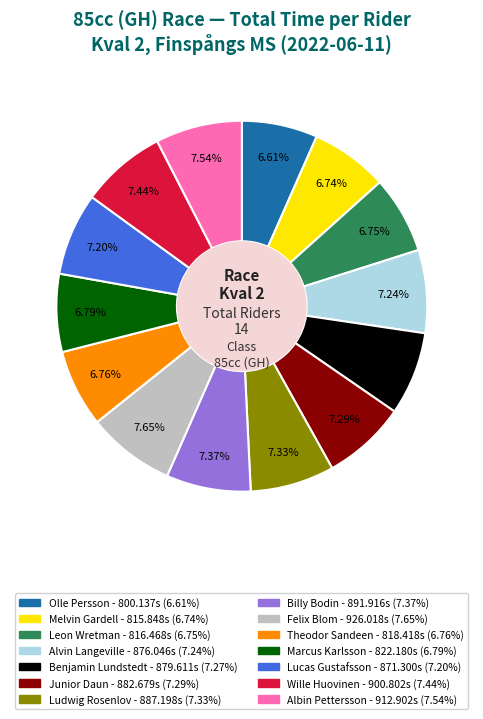

Does any single category account for the majority?

No